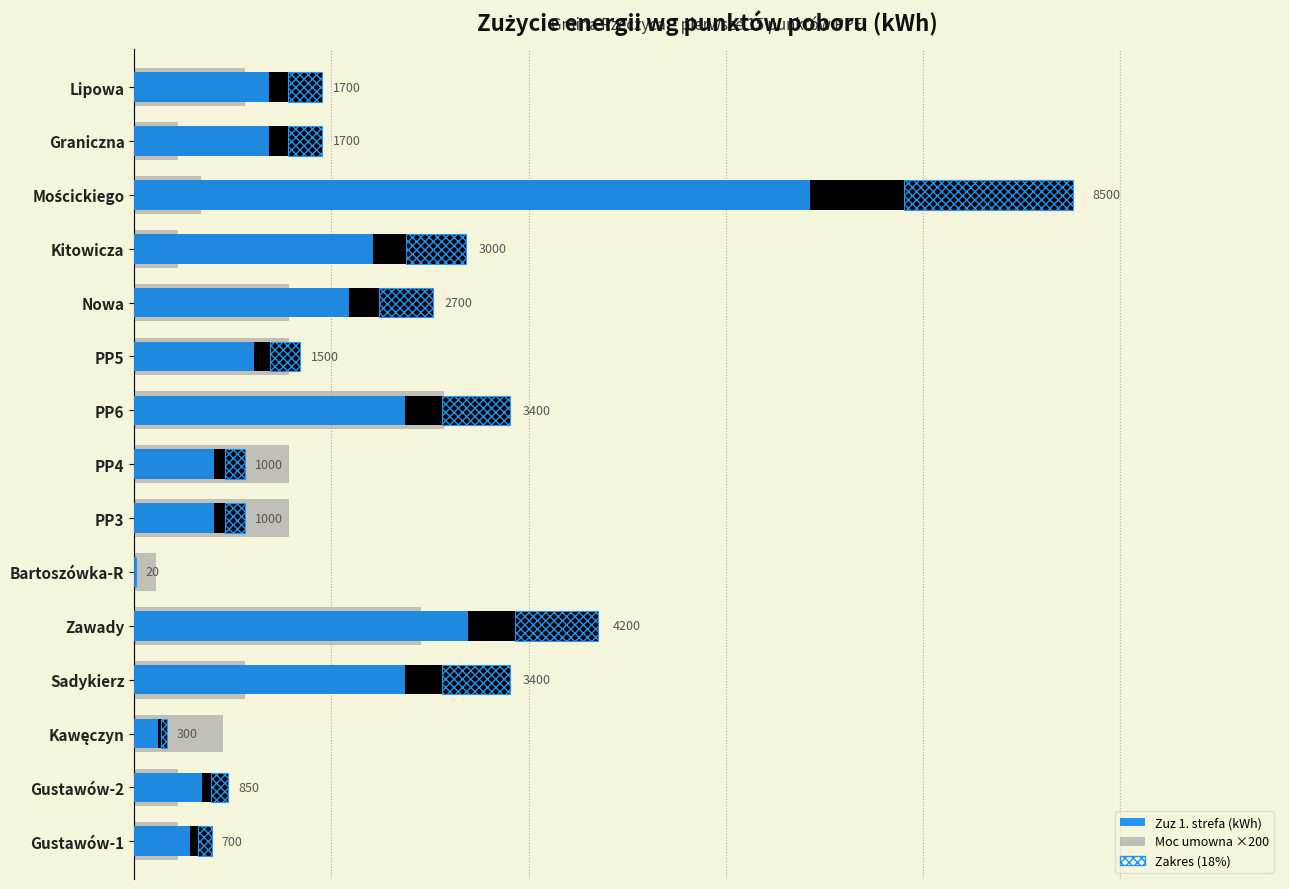

How many bars are there in total?

45